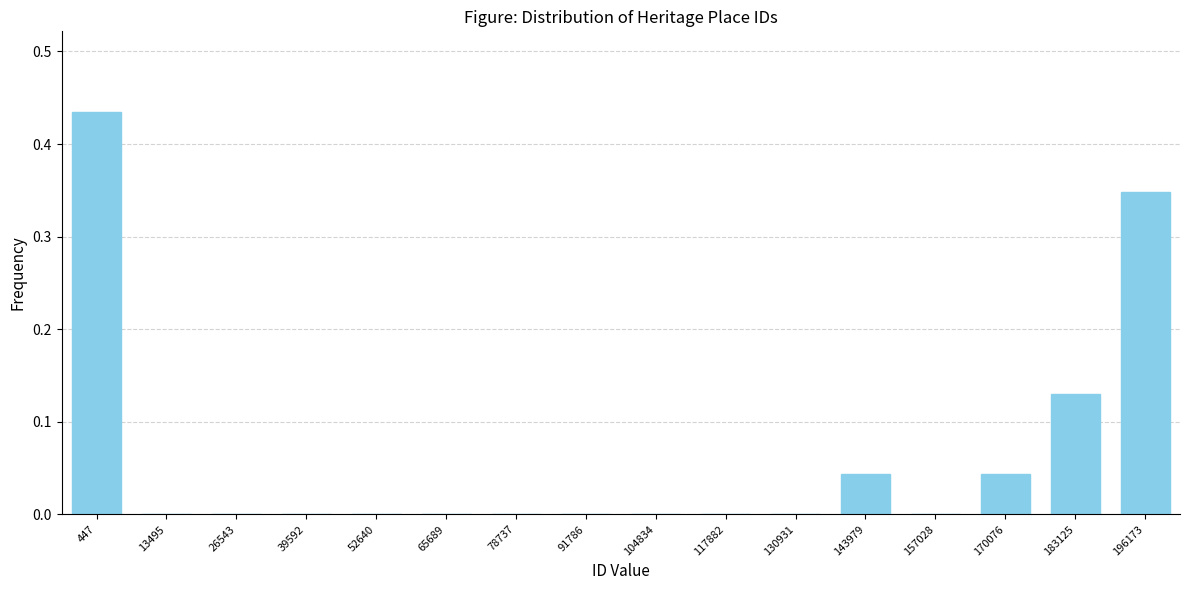

Between 65689 and 447, which is larger?

447